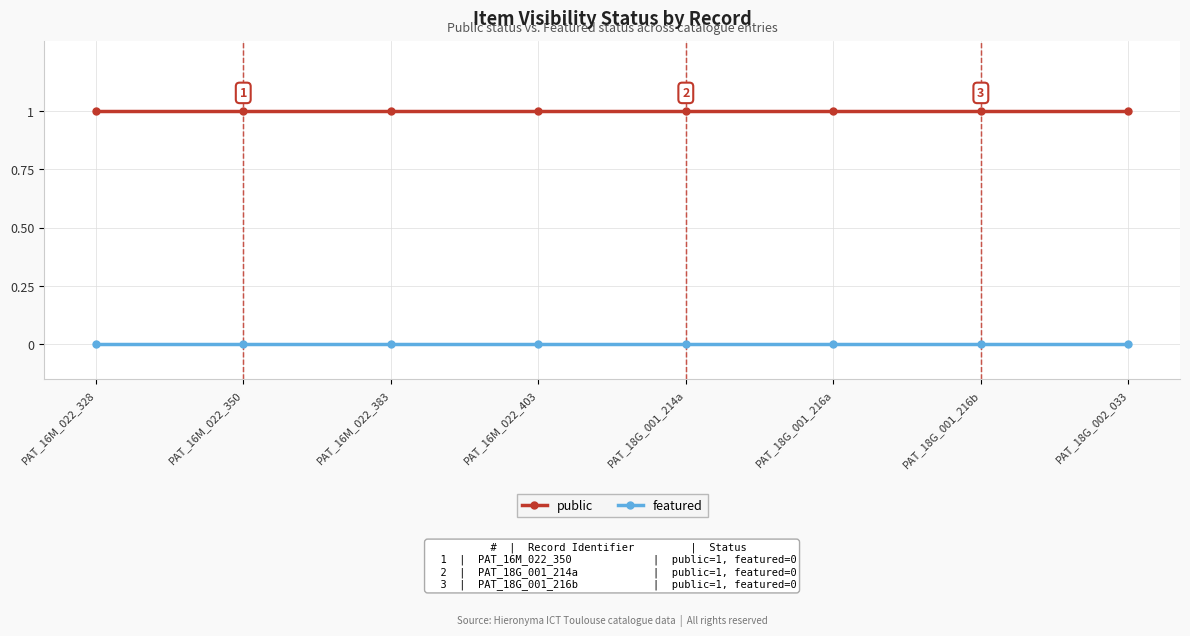

What position from the left is PAT_18G_002_033?

8